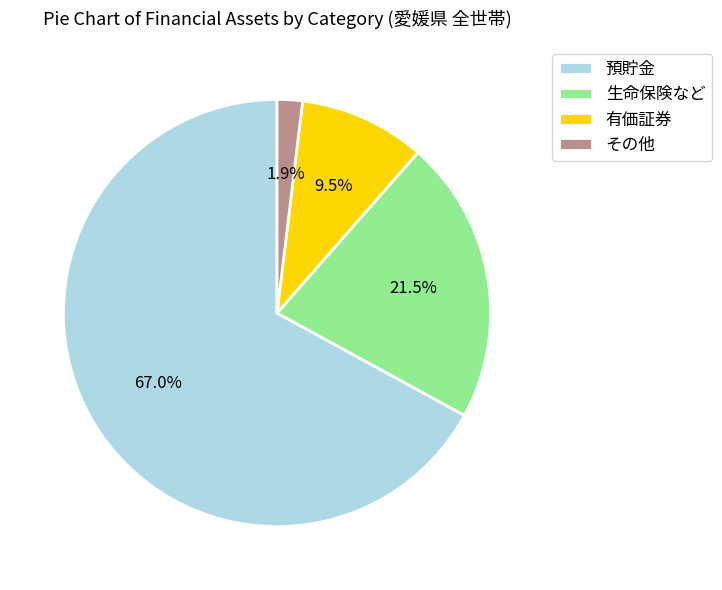

What percentage is the その他 slice, to the nearest percent?

2%